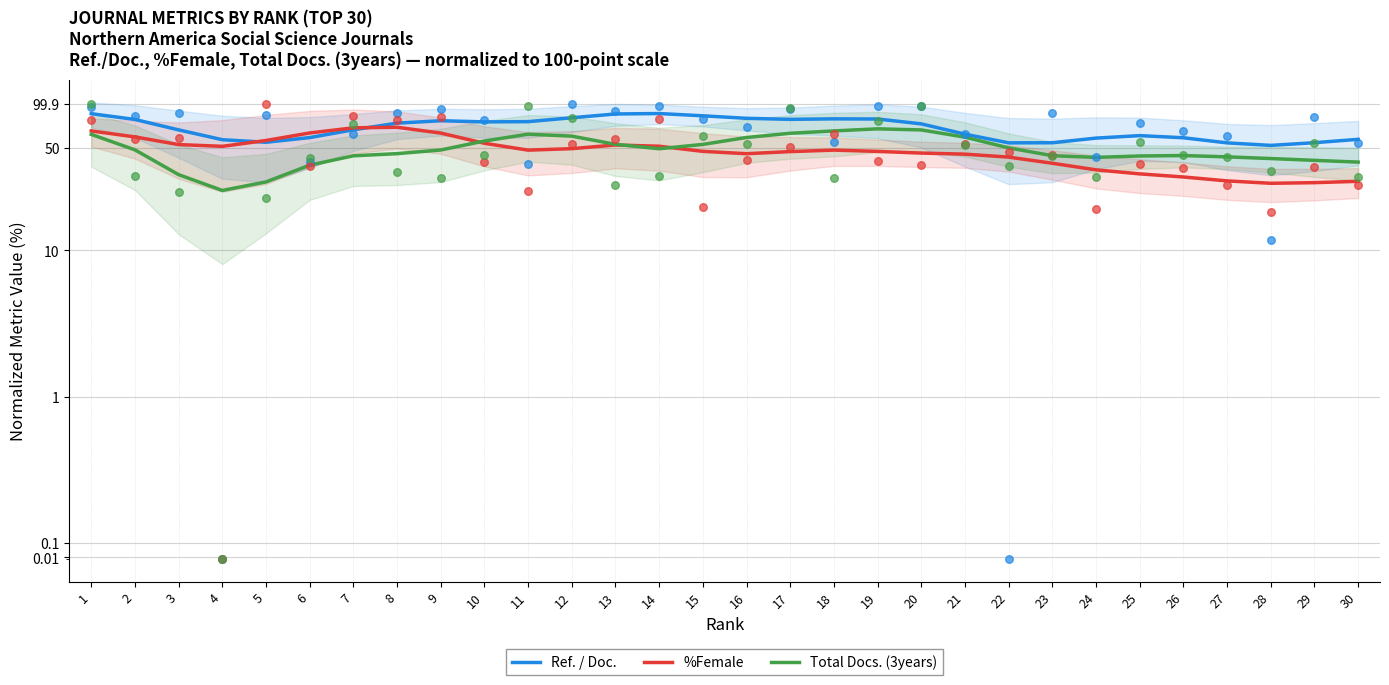

Which series has the largest Y range (max minus min)?

Total Docs. (3years)